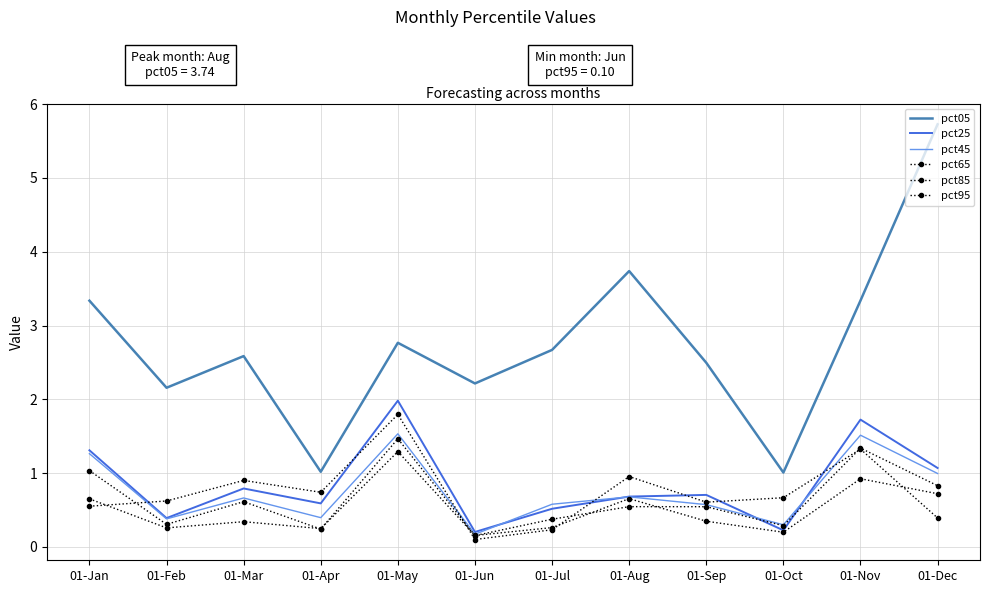

How many interior local peaks does the pct95 series have?

4